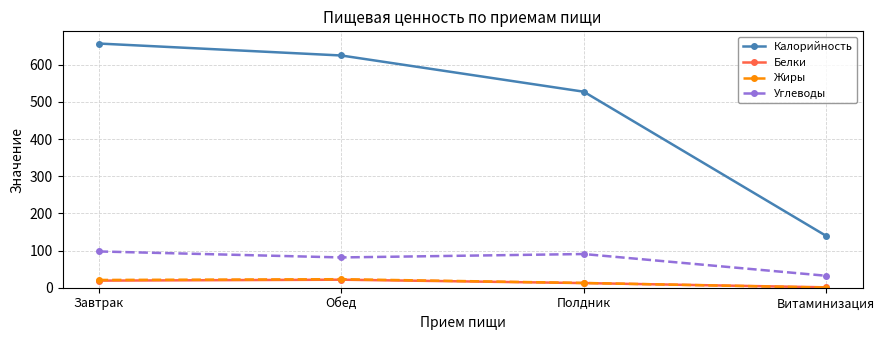

List the labels in order of Калорийность value, largest first.

Завтрак, Обед, Полдник, Витаминизация